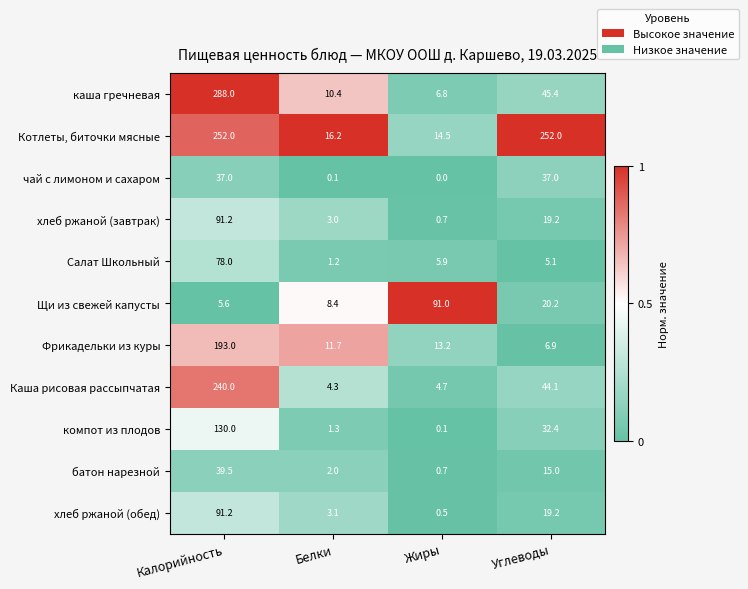

What is the maximum value shown in the chart?

288.0